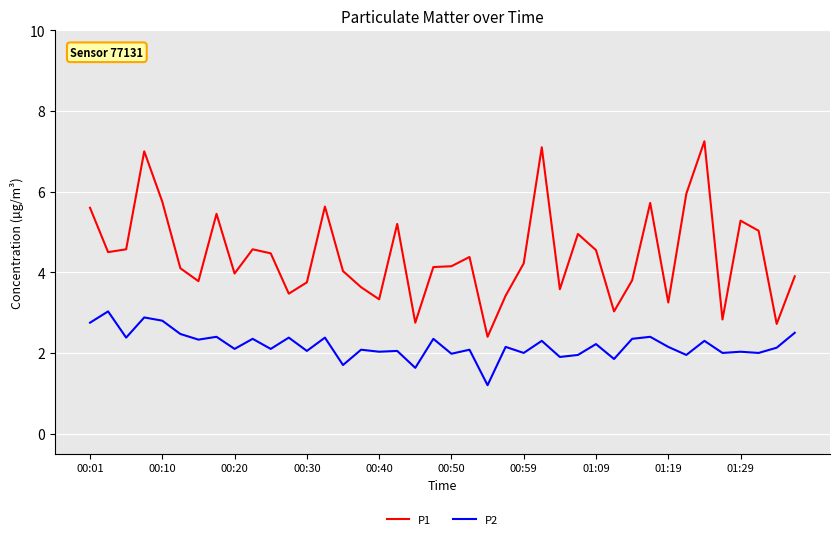

What is the minimum value for P2?

1.2